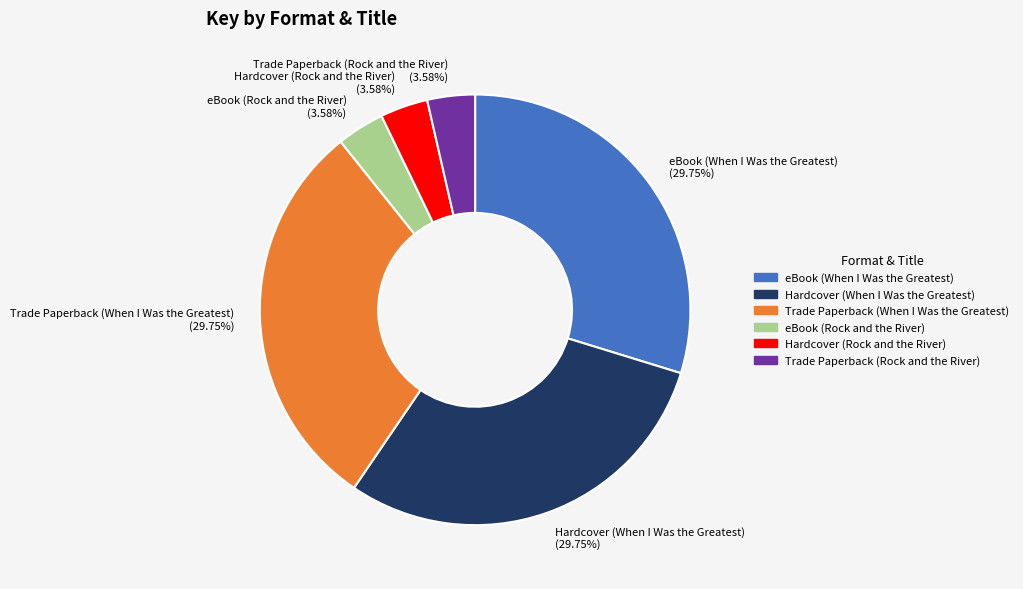

Approximately how many times larger is the value at Trade Paperback (When I Was the Greatest) compared to Trade Paperback (Rock and the River)?

8.3